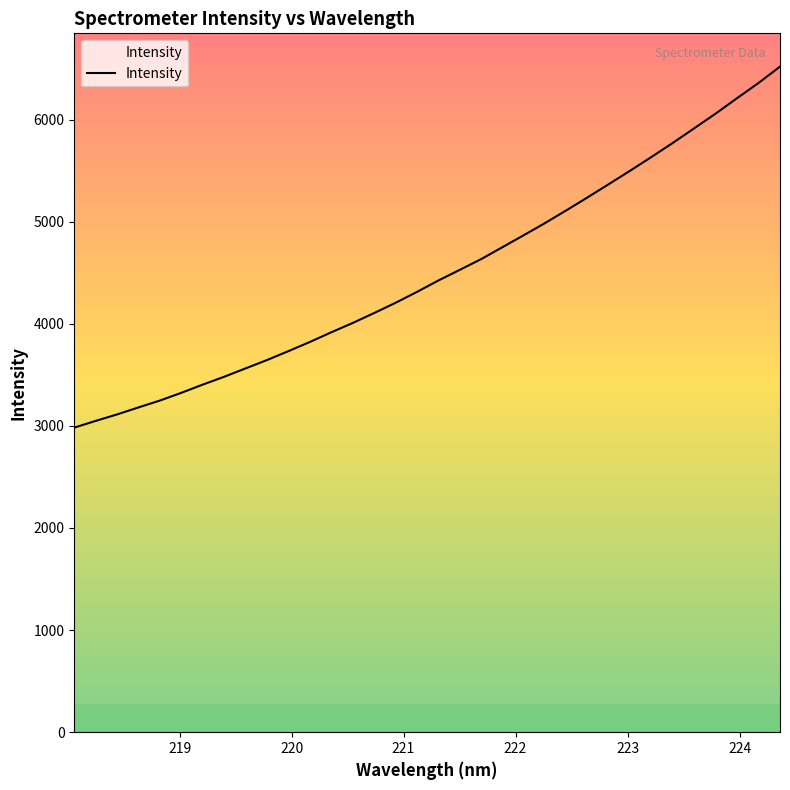

What is the average value?

4499.0